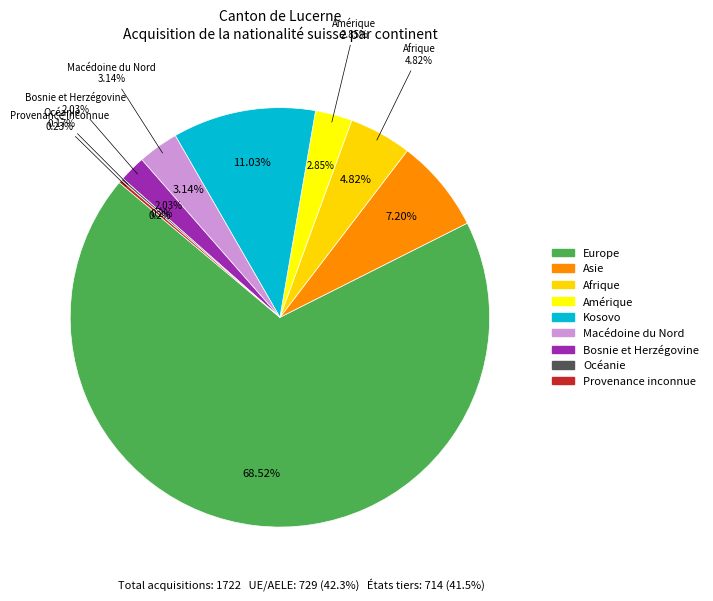

True or false: Macédoine du Nord accounts for 1% of the total.

False